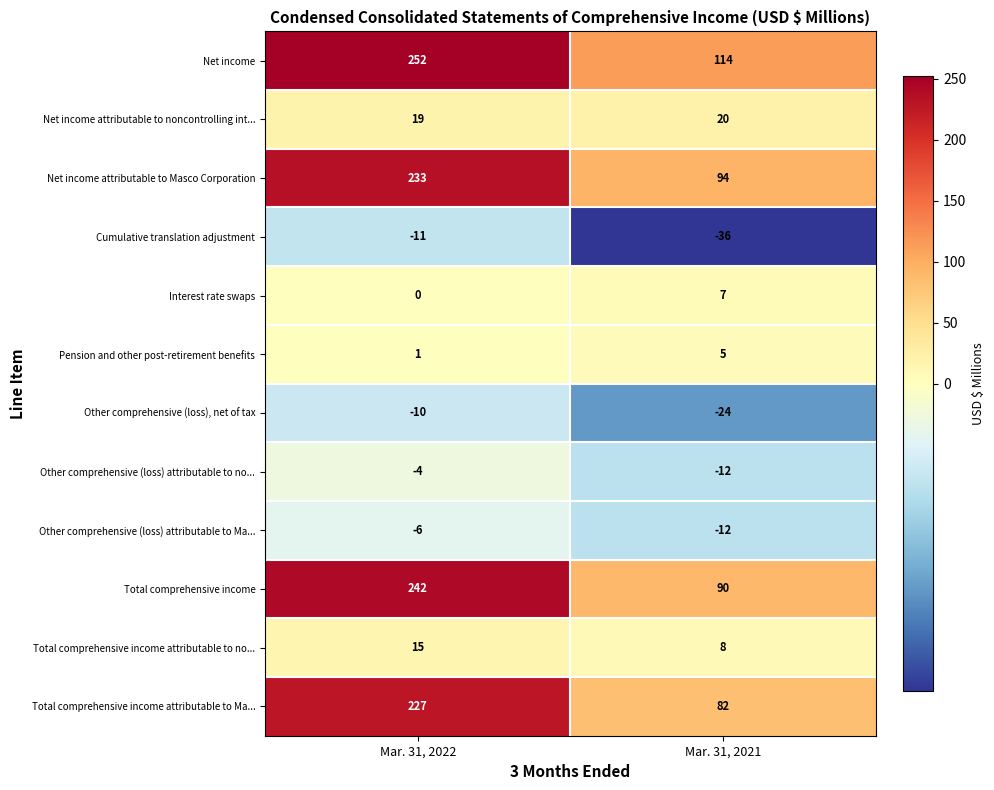

Reading left to right, transcribe all the data shown in this chart.

Net income: Mar. 31, 2022=252	Mar. 31, 2021=114
Net income attributable to noncontrolling int...: Mar. 31, 2022=19	Mar. 31, 2021=20
Net income attributable to Masco Corporation: Mar. 31, 2022=233	Mar. 31, 2021=94
Cumulative translation adjustment: Mar. 31, 2022=-11	Mar. 31, 2021=-36
Interest rate swaps: Mar. 31, 2022=0	Mar. 31, 2021=7
Pension and other post-retirement benefits: Mar. 31, 2022=1	Mar. 31, 2021=5
Other comprehensive (loss), net of tax: Mar. 31, 2022=-10	Mar. 31, 2021=-24
Other comprehensive (loss) attributable to no...: Mar. 31, 2022=-4	Mar. 31, 2021=-12
Other comprehensive (loss) attributable to Ma...: Mar. 31, 2022=-6	Mar. 31, 2021=-12
Total comprehensive income: Mar. 31, 2022=242	Mar. 31, 2021=90
Total comprehensive income attributable to no...: Mar. 31, 2022=15	Mar. 31, 2021=8
Total comprehensive income attributable to Ma...: Mar. 31, 2022=227	Mar. 31, 2021=82